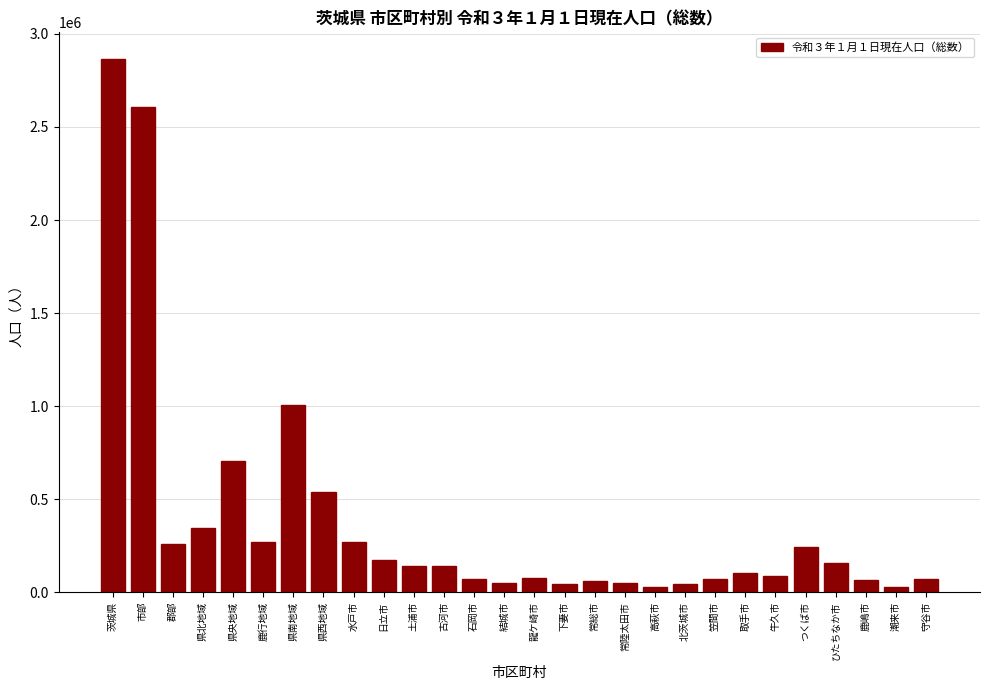

What is the greatest value displayed?

2865377